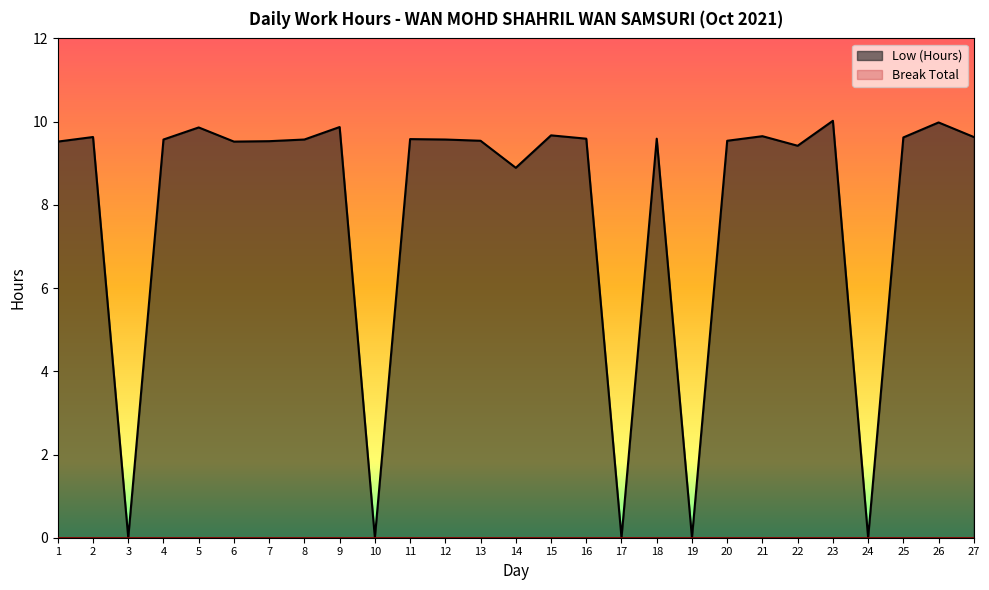

The chart shows a value of 9.6 at 12. True or false?

True